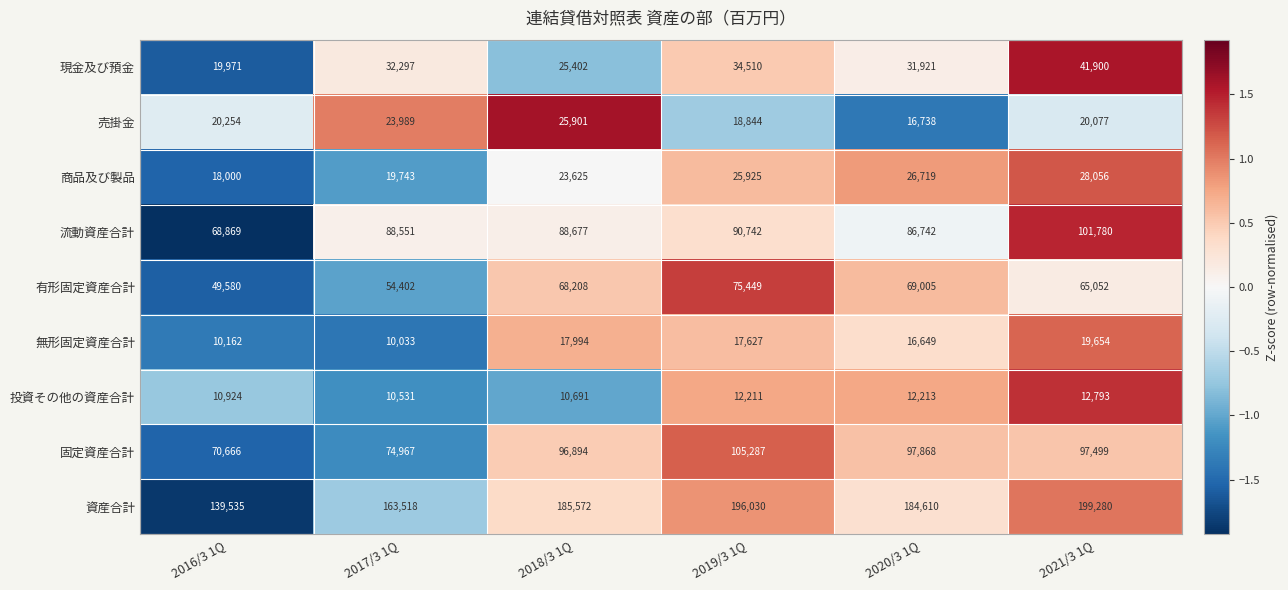

Which series changed the most between 2019/3 1Q and 2020/3 1Q?

資産合計